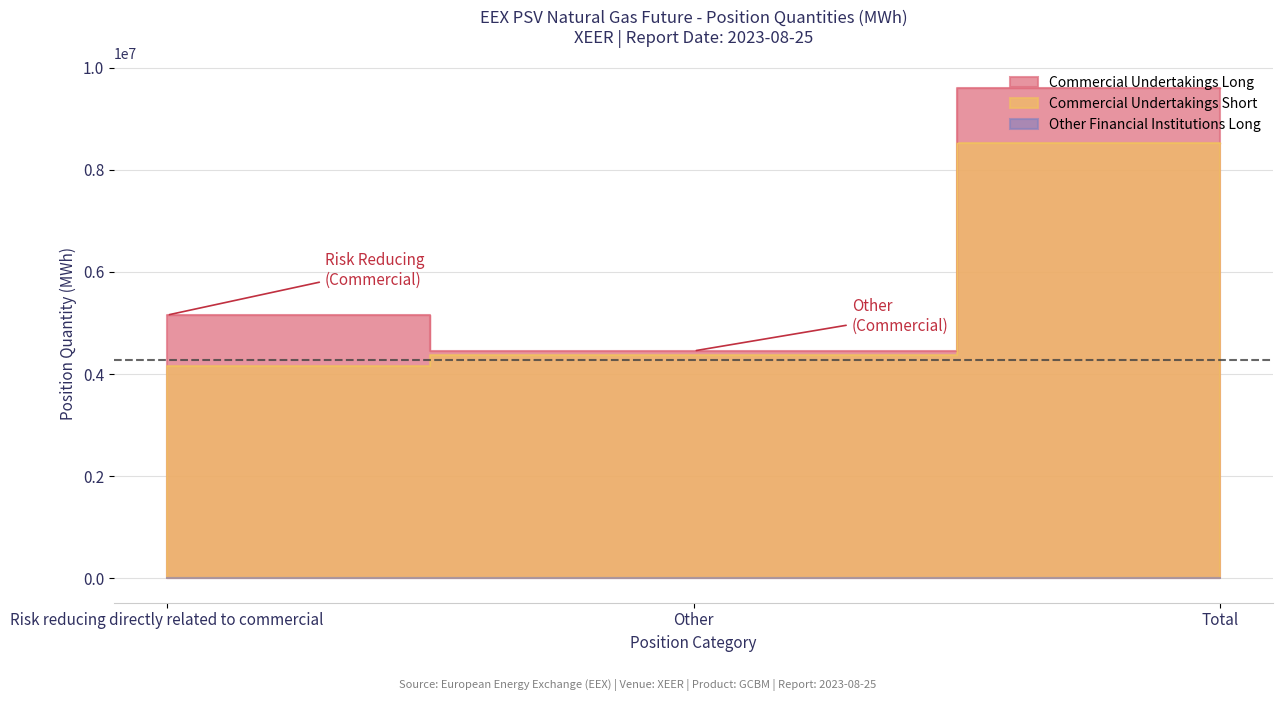

What is the difference between the maximum and minimum values in the Commercial Undertakings Long series?

5153160